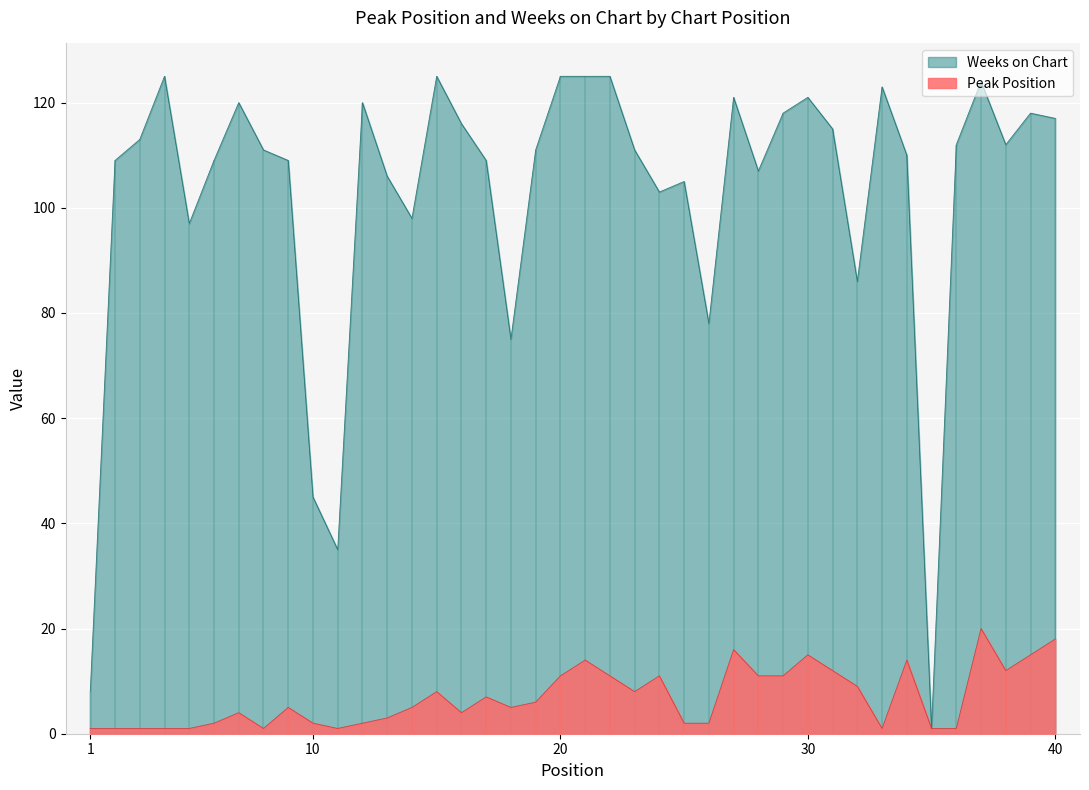

What is the difference between the second highest and minimum values in the Peak Position series?

17